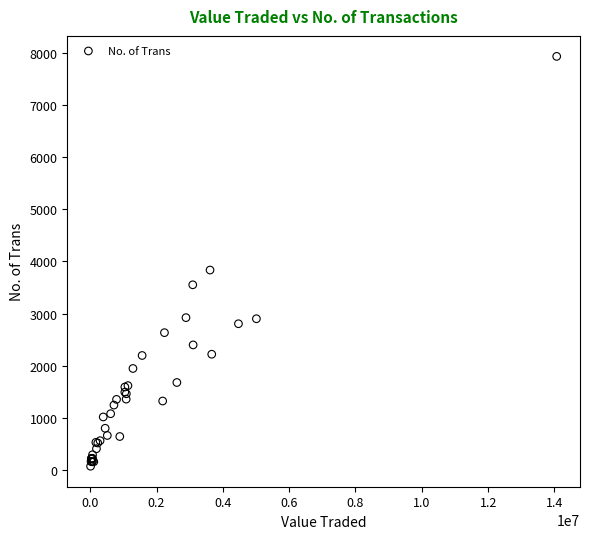

What Y value in the scatter plot is closest to 4002?

3835